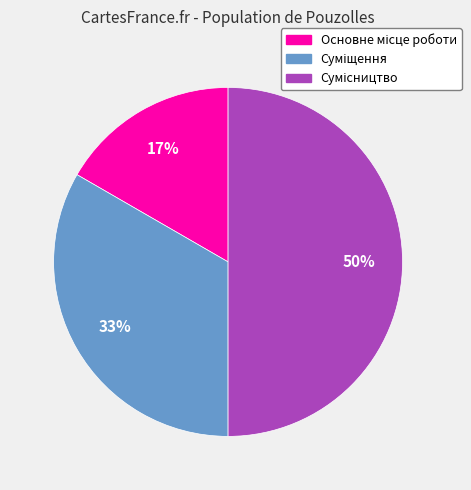

To the nearest percent, what is the average slice percentage?

33%